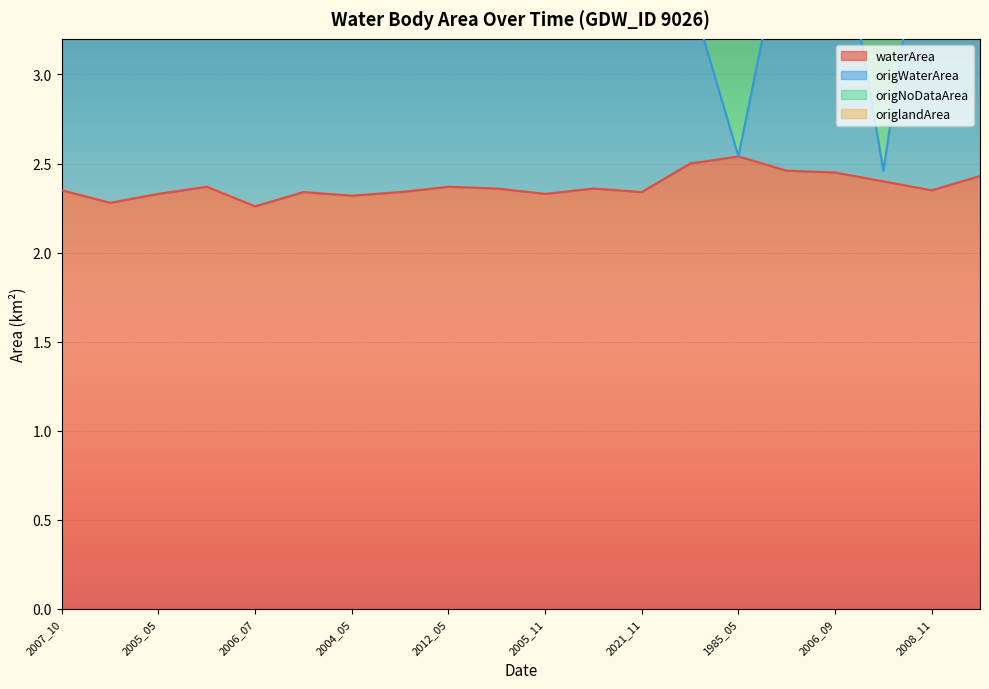

True or false: waterArea and origWaterArea cross at least once.

False